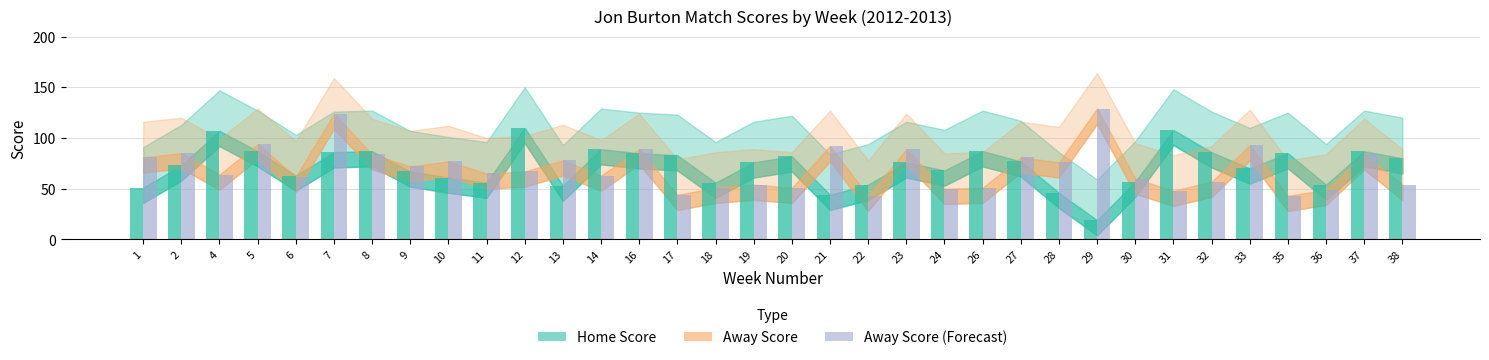

Is it true that Home Score equals 86 at 32?

True